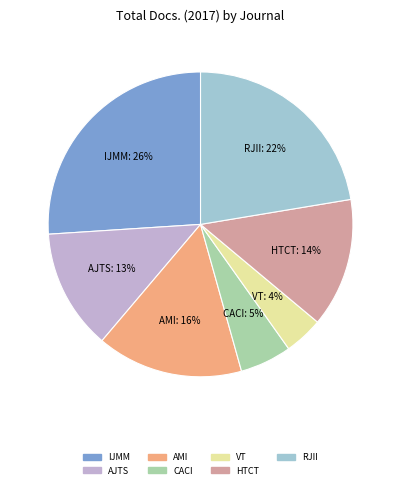

To the nearest percent, what is the average slice percentage?

14%